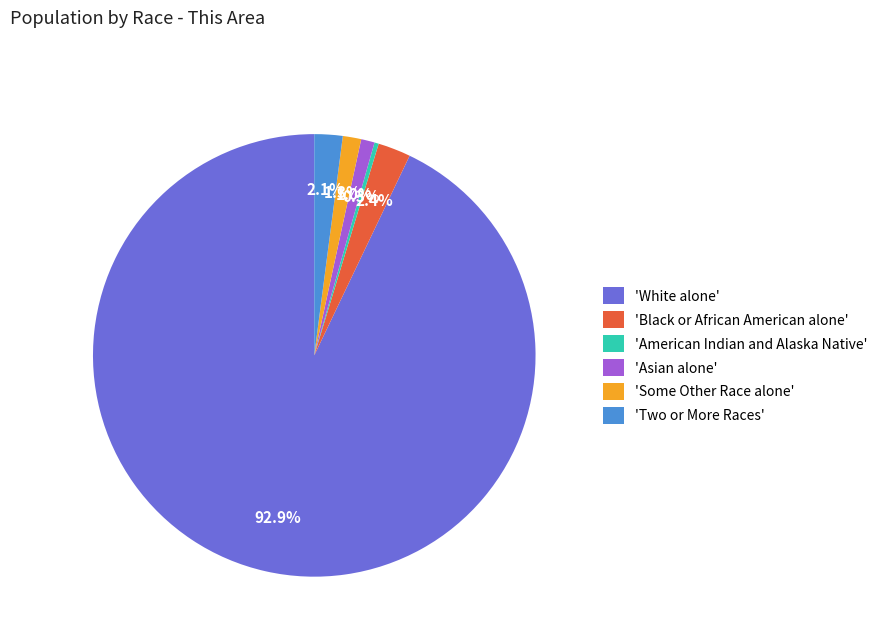

Does any single category account for the majority?

Yes